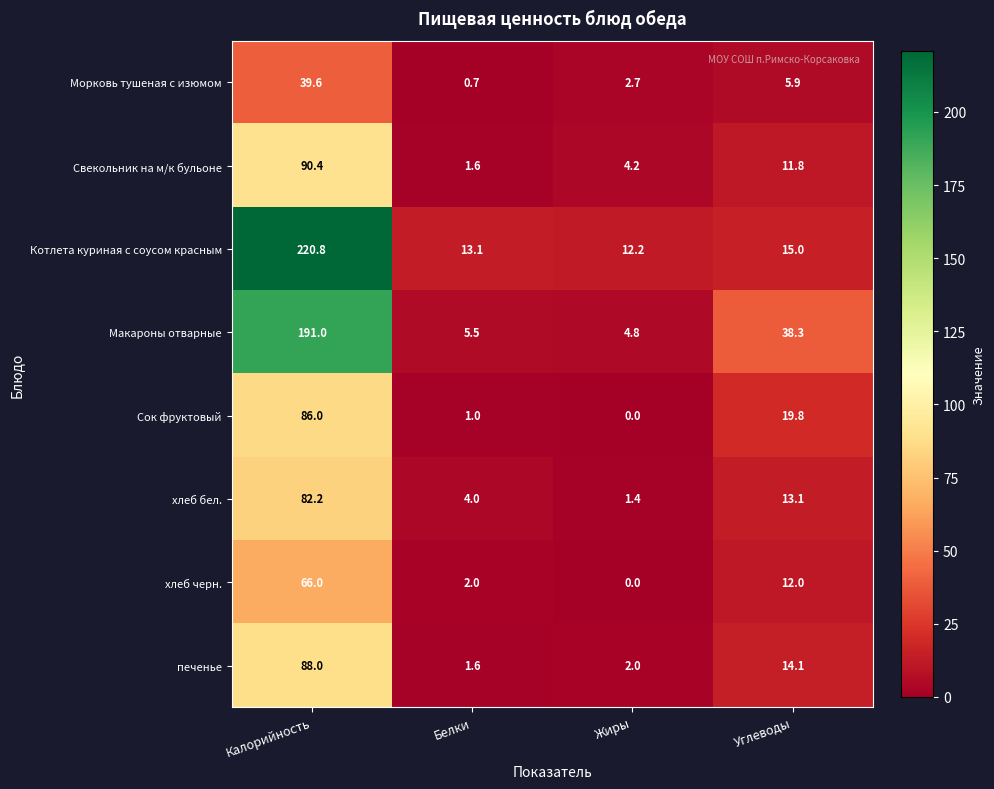

True or false: Макароны отварные has a value of 3.6 at Белки.

False